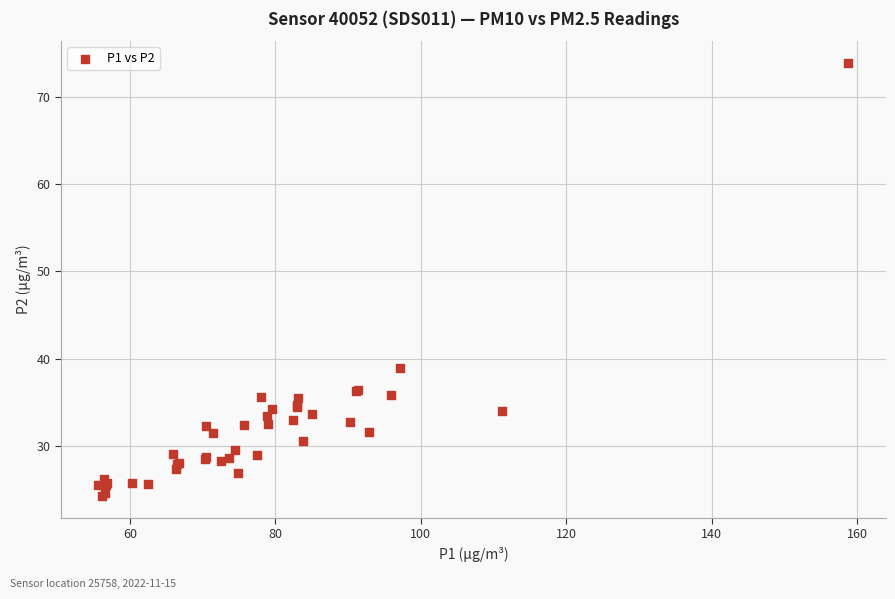

What Y value in the scatter plot is closest to 49?

38.9